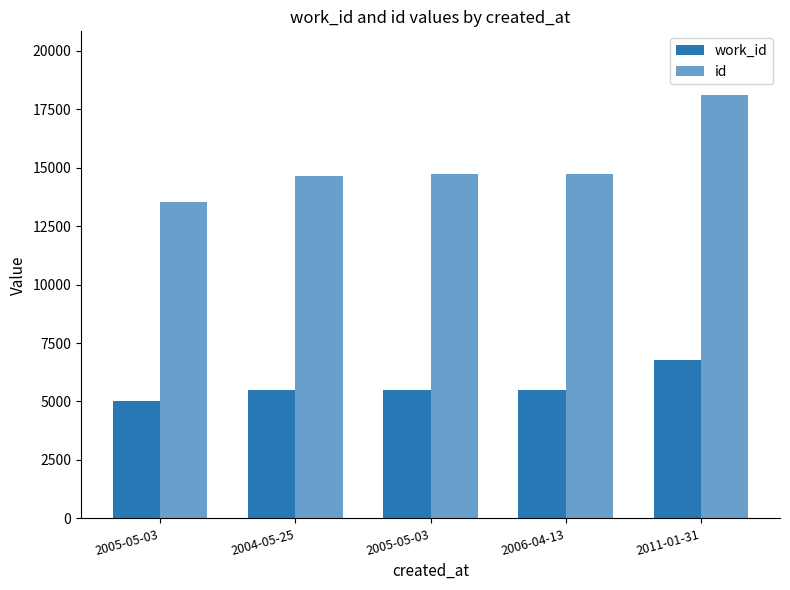

Does the chart contain any negative values?

No